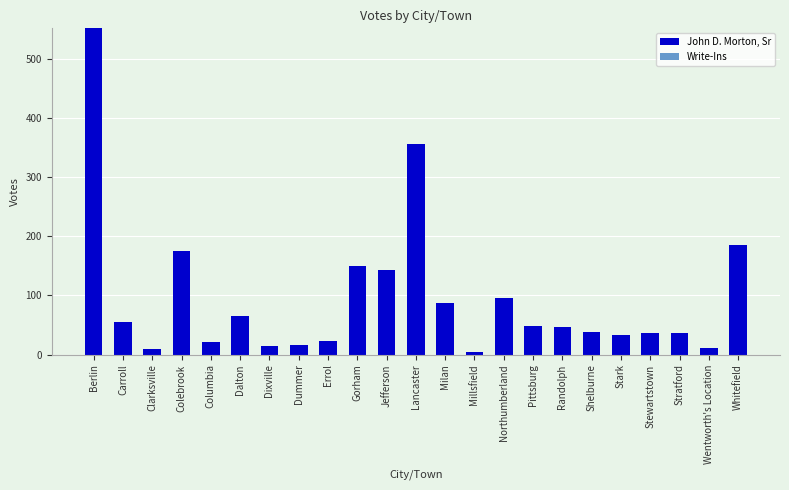

What position from the right is Pittsburg?

8